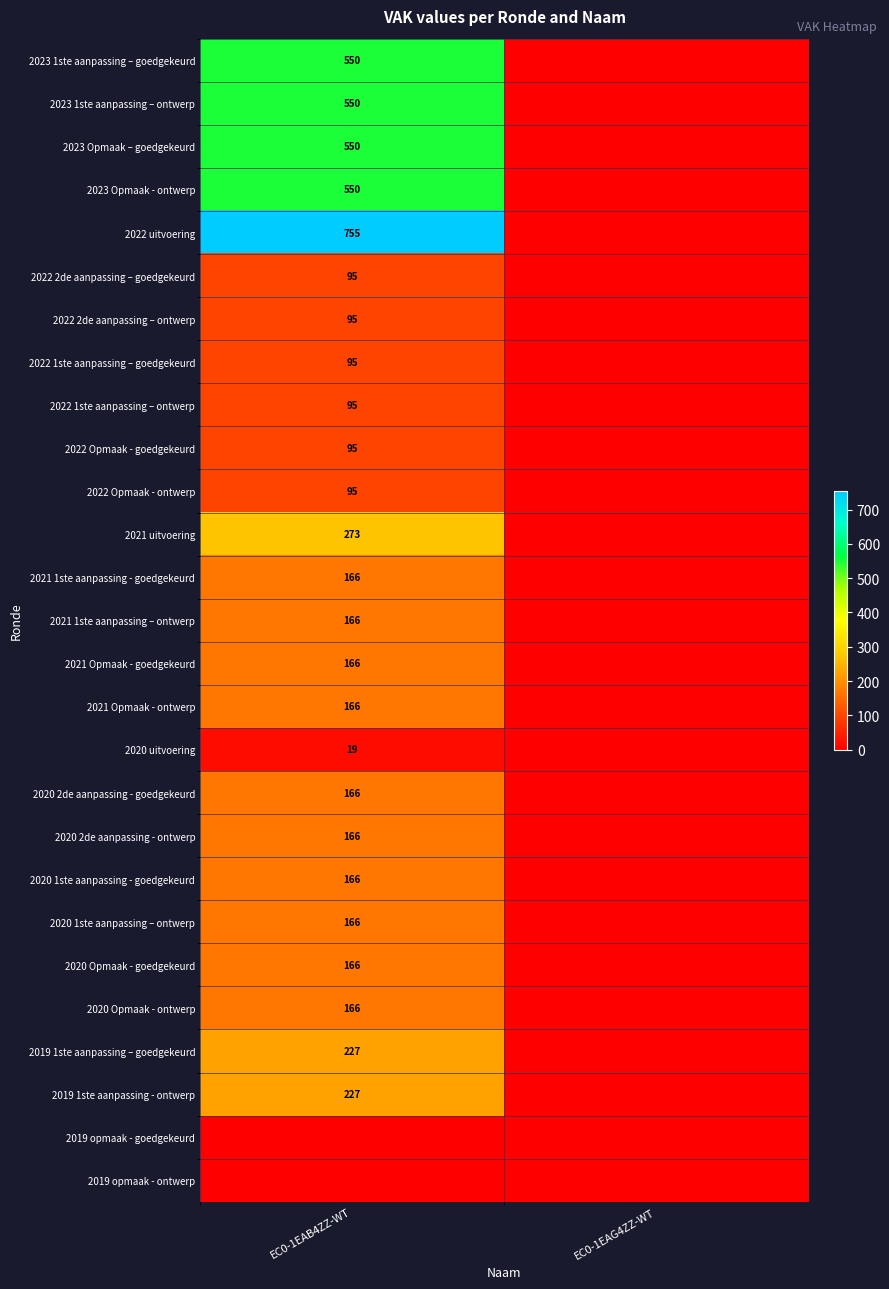

What is the difference between the highest and lowest values at EC0-1EAB4ZZ-WT?

755